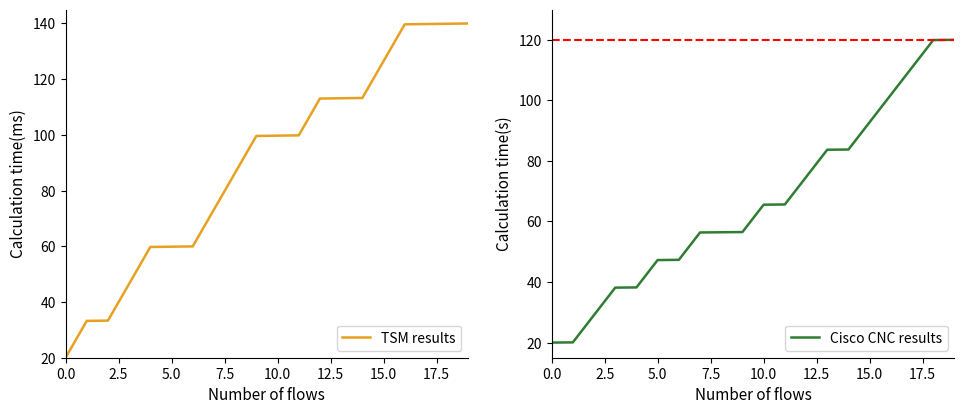

Reading left to right, what are all the values shown in this chart?

TSM results: 20.0	33.2	33.3	46.5	59.8	59.9	60.0	73.2	86.4	99.6	99.7	99.8	113.1	113.2	113.3	126.5	139.7	139.8	139.9	140.0
Cisco CNC results: 20.0	20.1	29.1	38.2	38.2	47.3	47.3	56.4	56.4	56.5	65.5	65.6	74.7	83.7	83.8	92.8	101.8	110.9	119.9	120.0